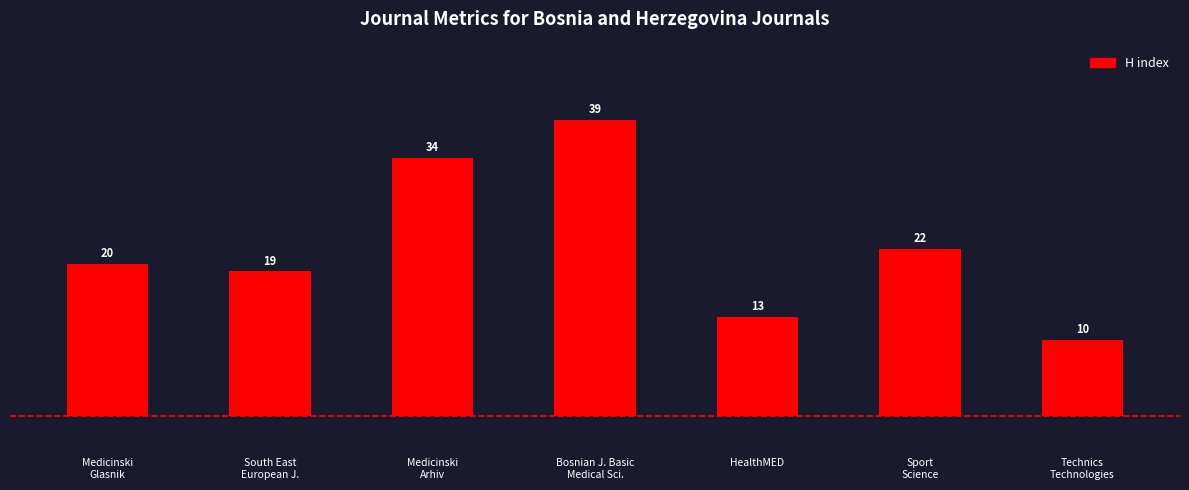

Count the values in the range 13 to 34.

5